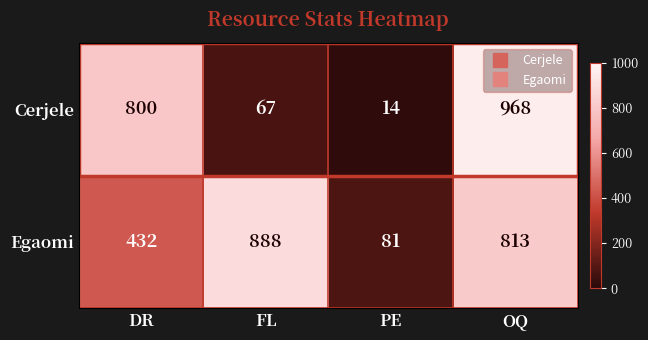

What is the difference between the maximum and minimum values in the Egaomi series?

807